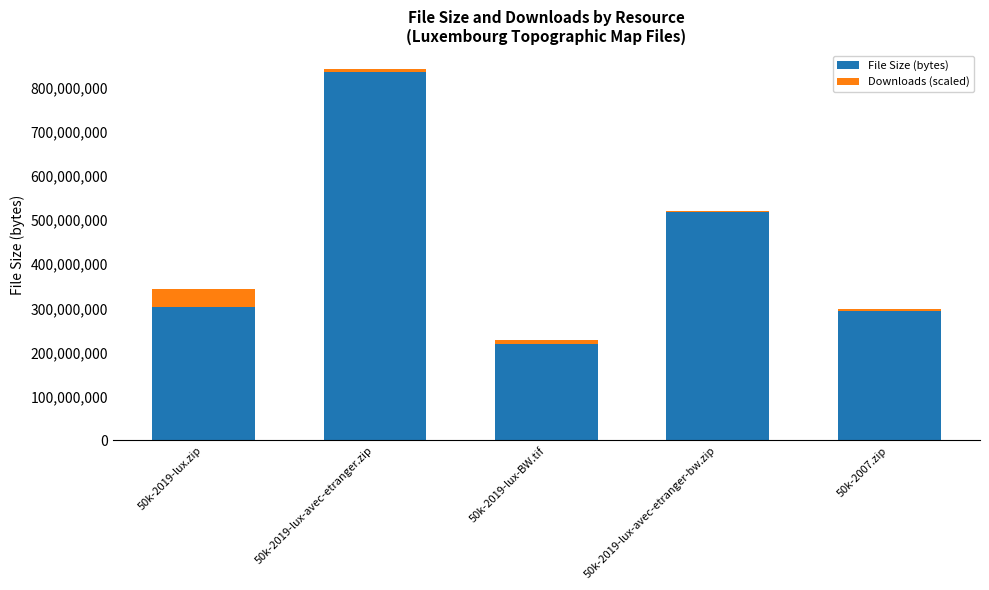

At which label does File Size (bytes) reach its peak?

50k-2019-lux-avec-etranger.zip